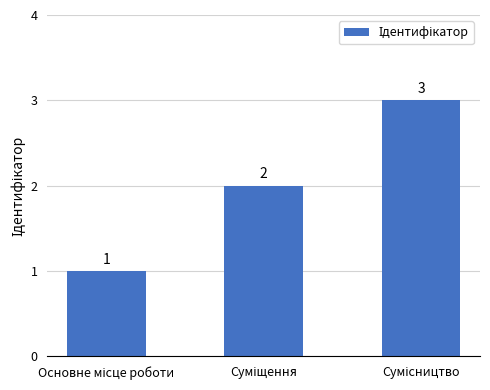

How many values are between 1 and 3?

3